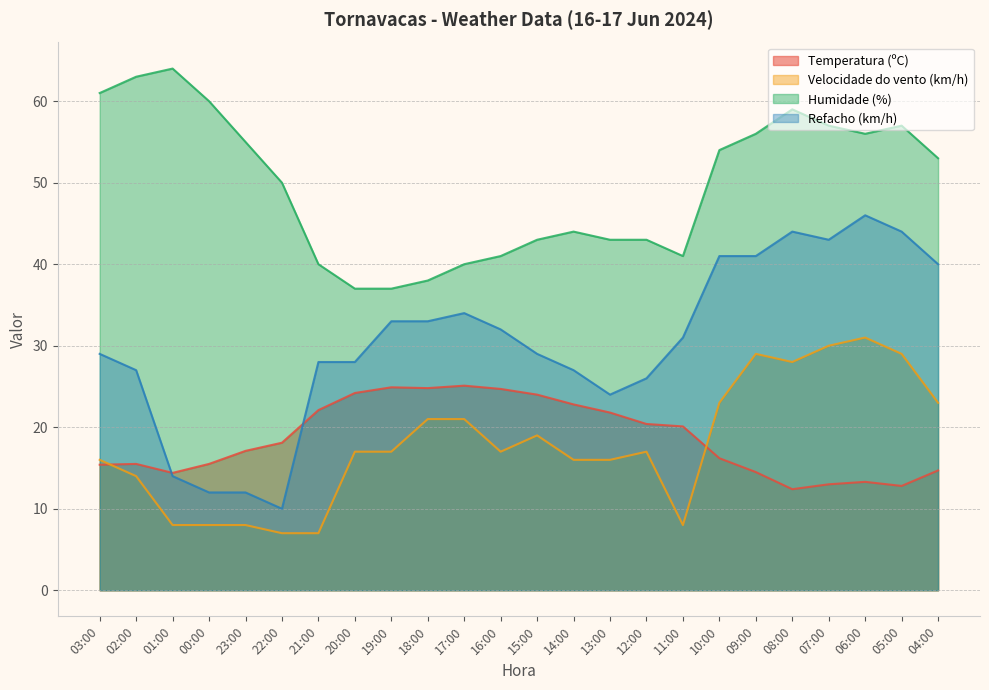

Between which two adjacent categories do Velocidade do vento (km/h) and Temperatura (ºC) first intersect?

03:00 and 02:00